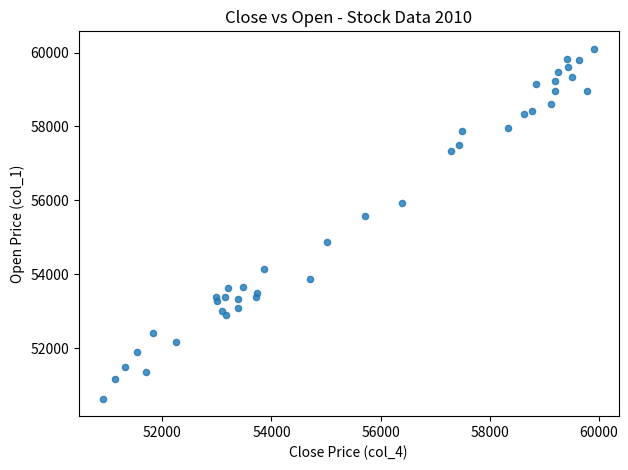

What Y value in the scatter plot is closest to 55370?

55580